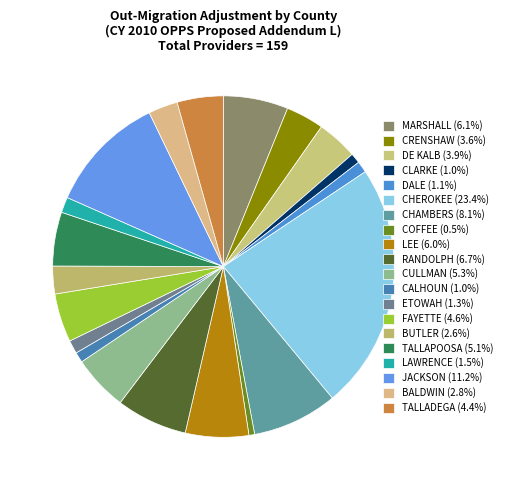

Count the number of slices in the pie.

20